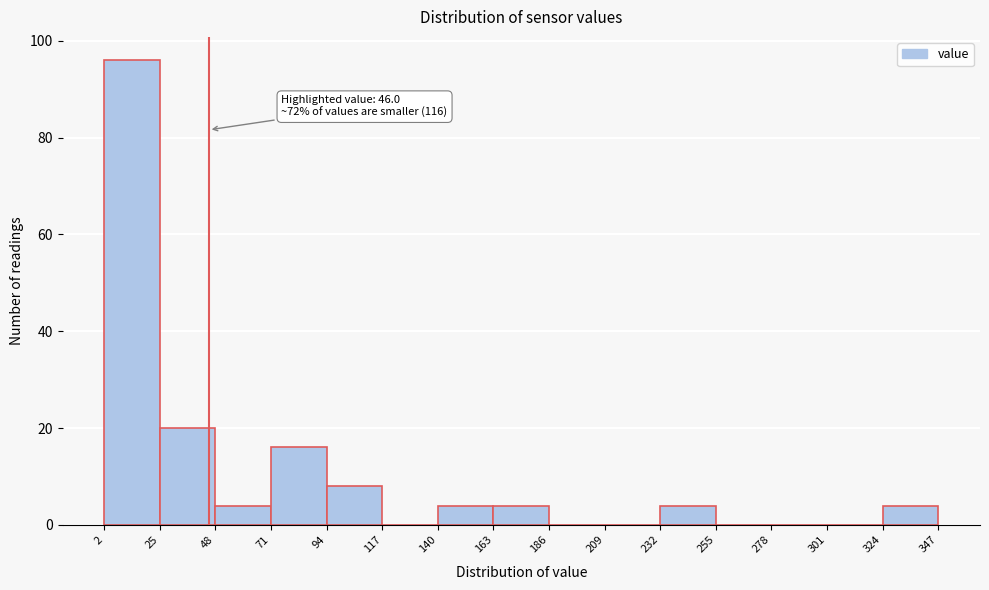

Over which range of the x-axis is the bar tallest?

2 to 25